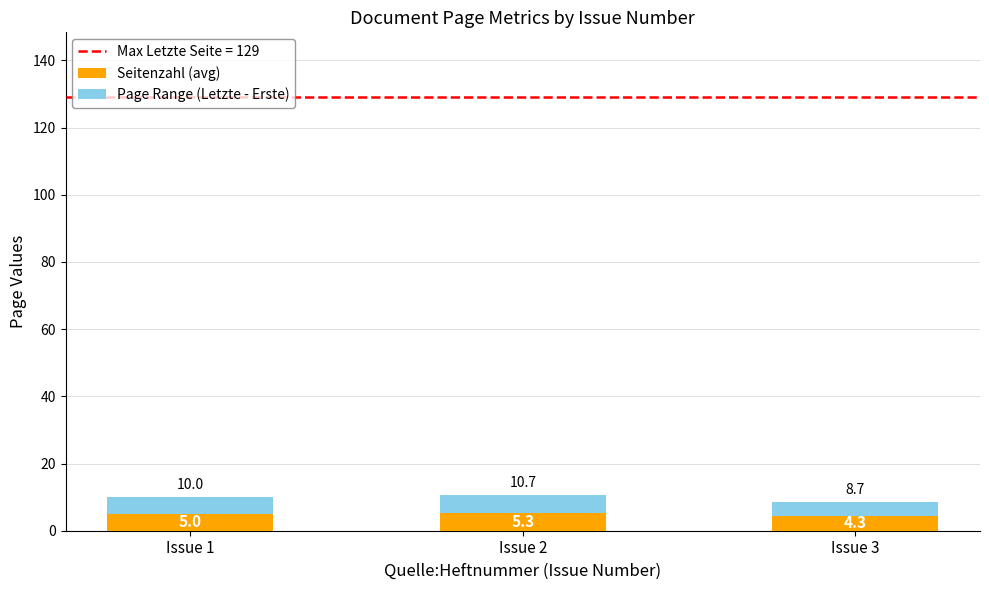

What is the average value of the Seitenzahl (avg) series?

4.9